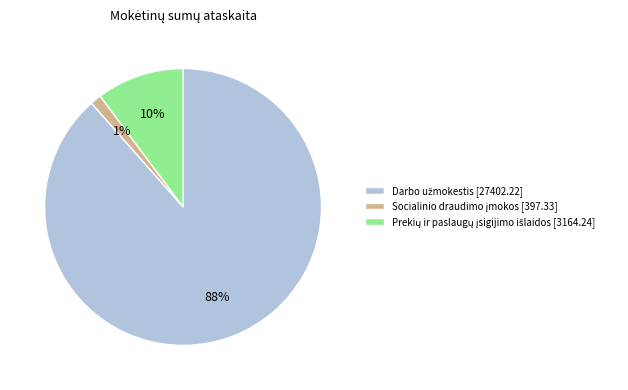

Does any single category account for the majority?

Yes